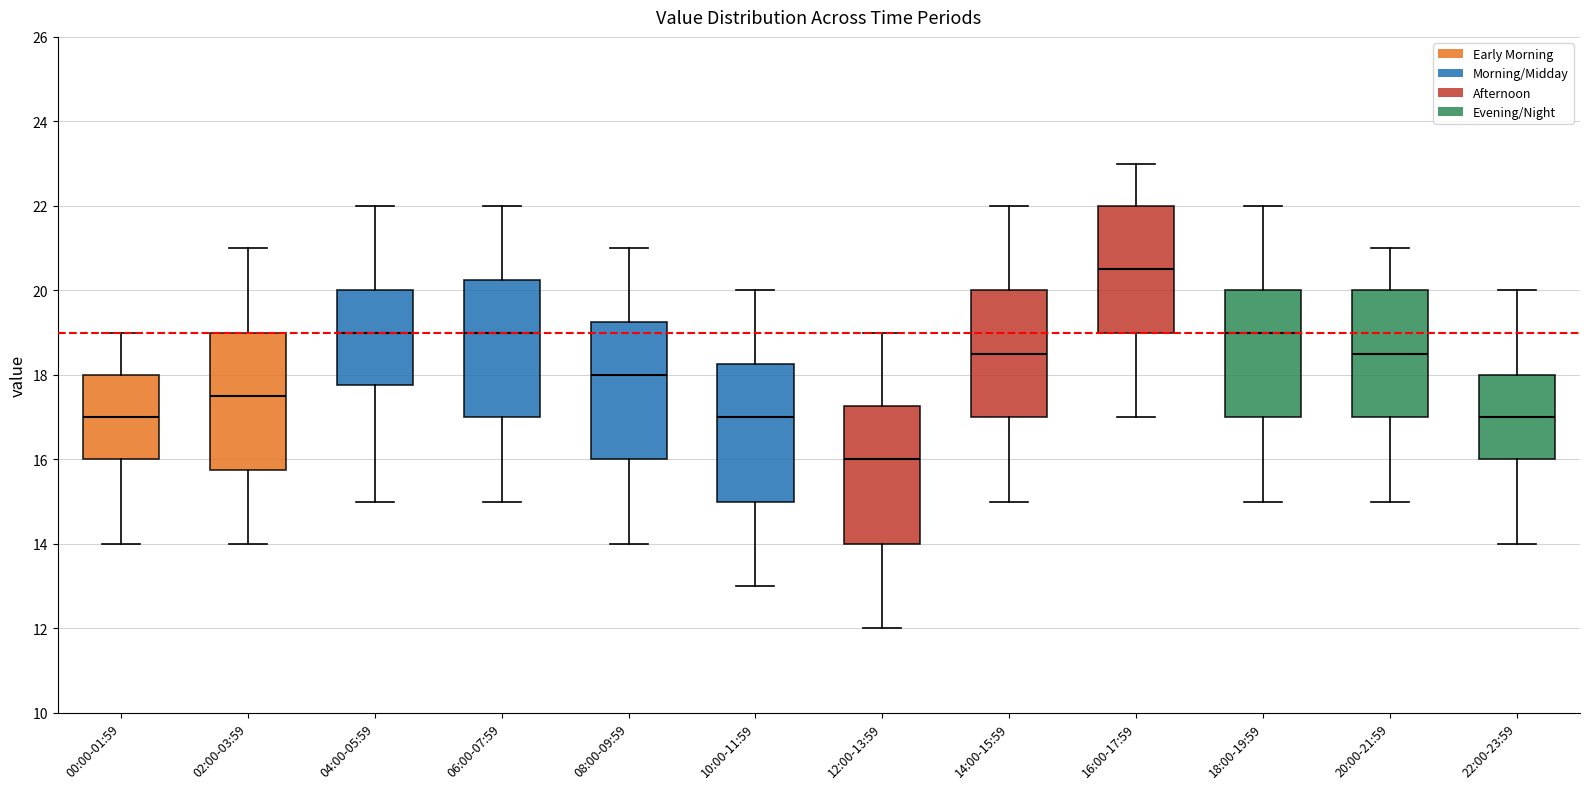

Which box's median line is the lowest?

12:00-13:59